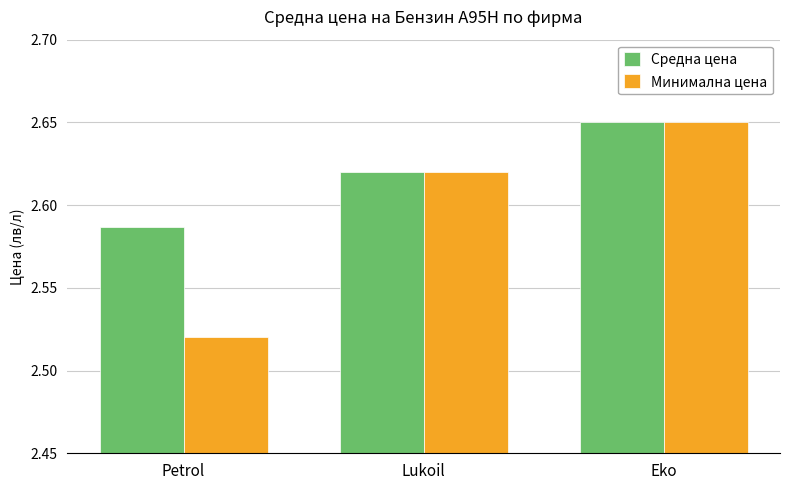

Between Petrol and Eko, which series saw the biggest shift?

Минимална цена